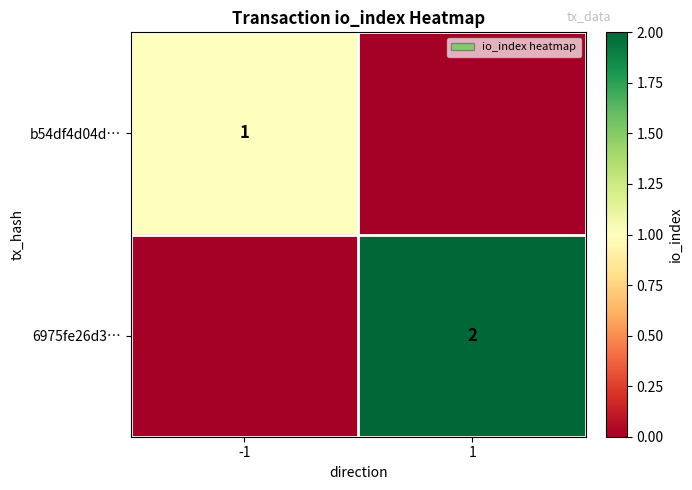

Is the value of 6975fe26d3… at 1 greater than the value of b54df4d04d… at -1?

Yes